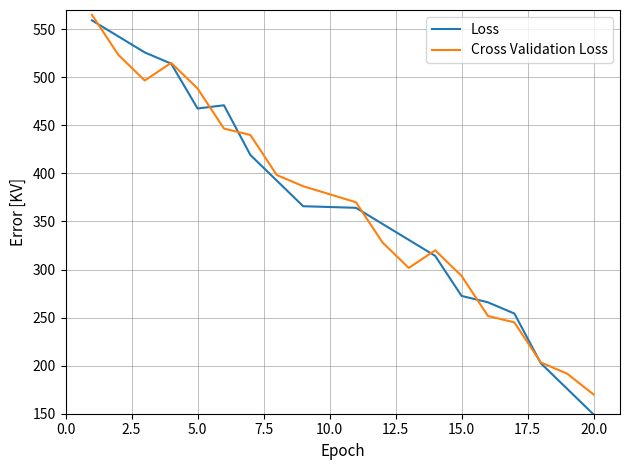

What is the highest value of the Loss series?

559.2